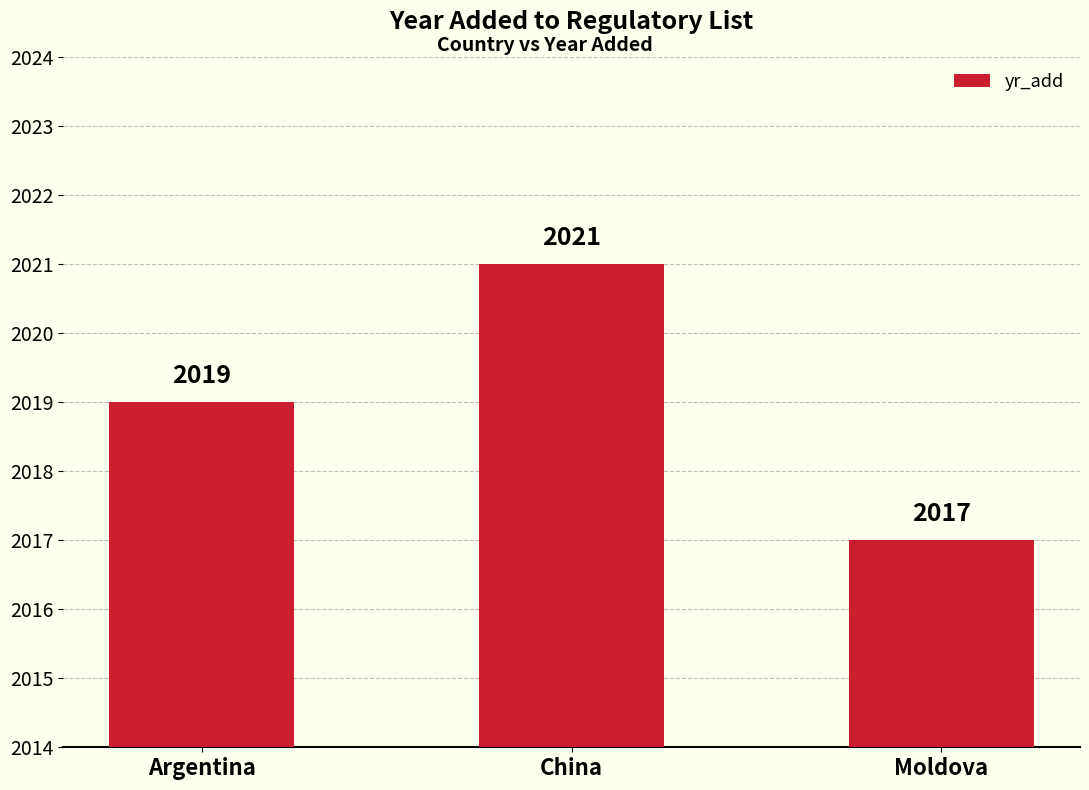

The value at Argentina is 2019. True or false?

True